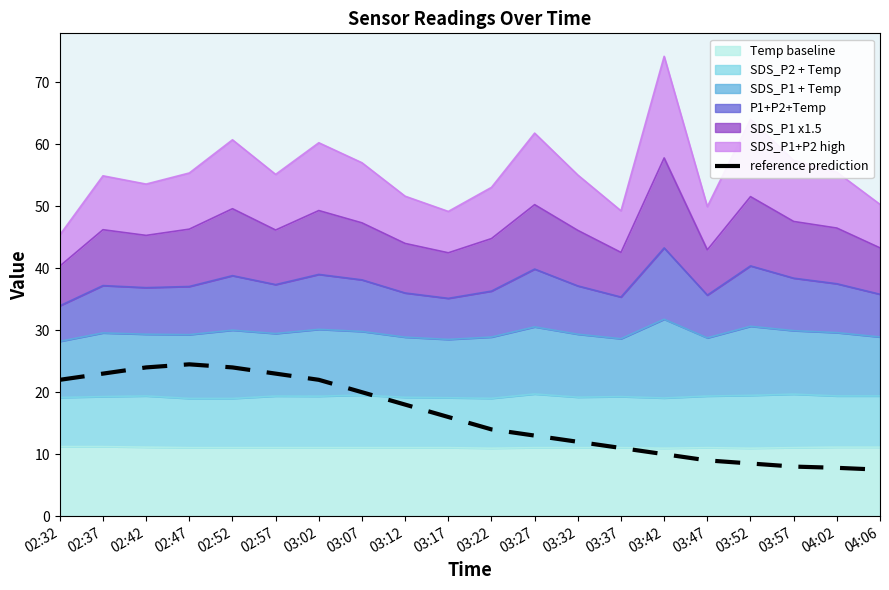

List the labels in order of value, smallest first.

04:06, 04:02, 03:57, 03:52, 03:47, 03:42, 03:37, 03:32, 03:27, 03:22, 03:17, 03:12, 03:07, 02:32, 03:02, 02:37, 02:57, 02:42, 02:52, 02:47